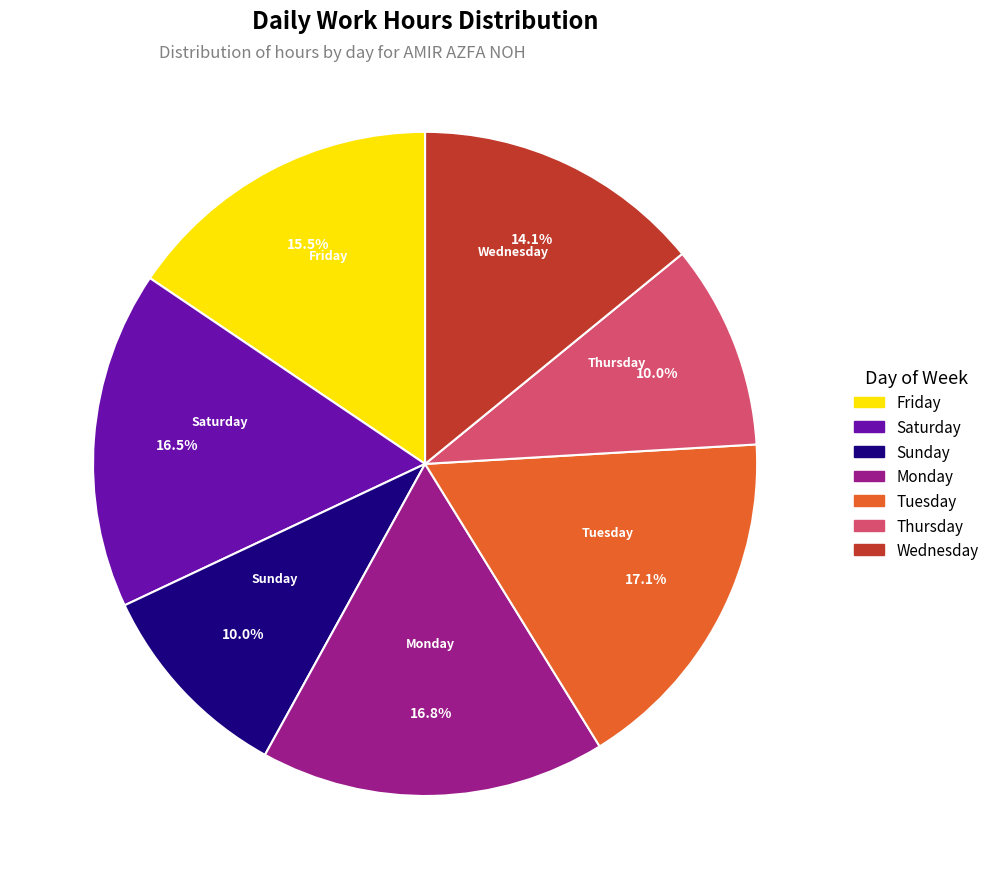

Is there any slice that represents more than half of the pie?

No